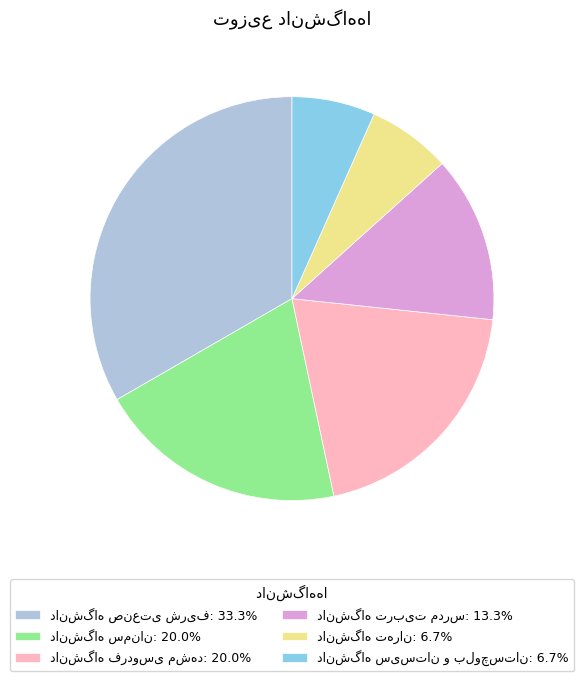

Count the number of slices in the pie.

6